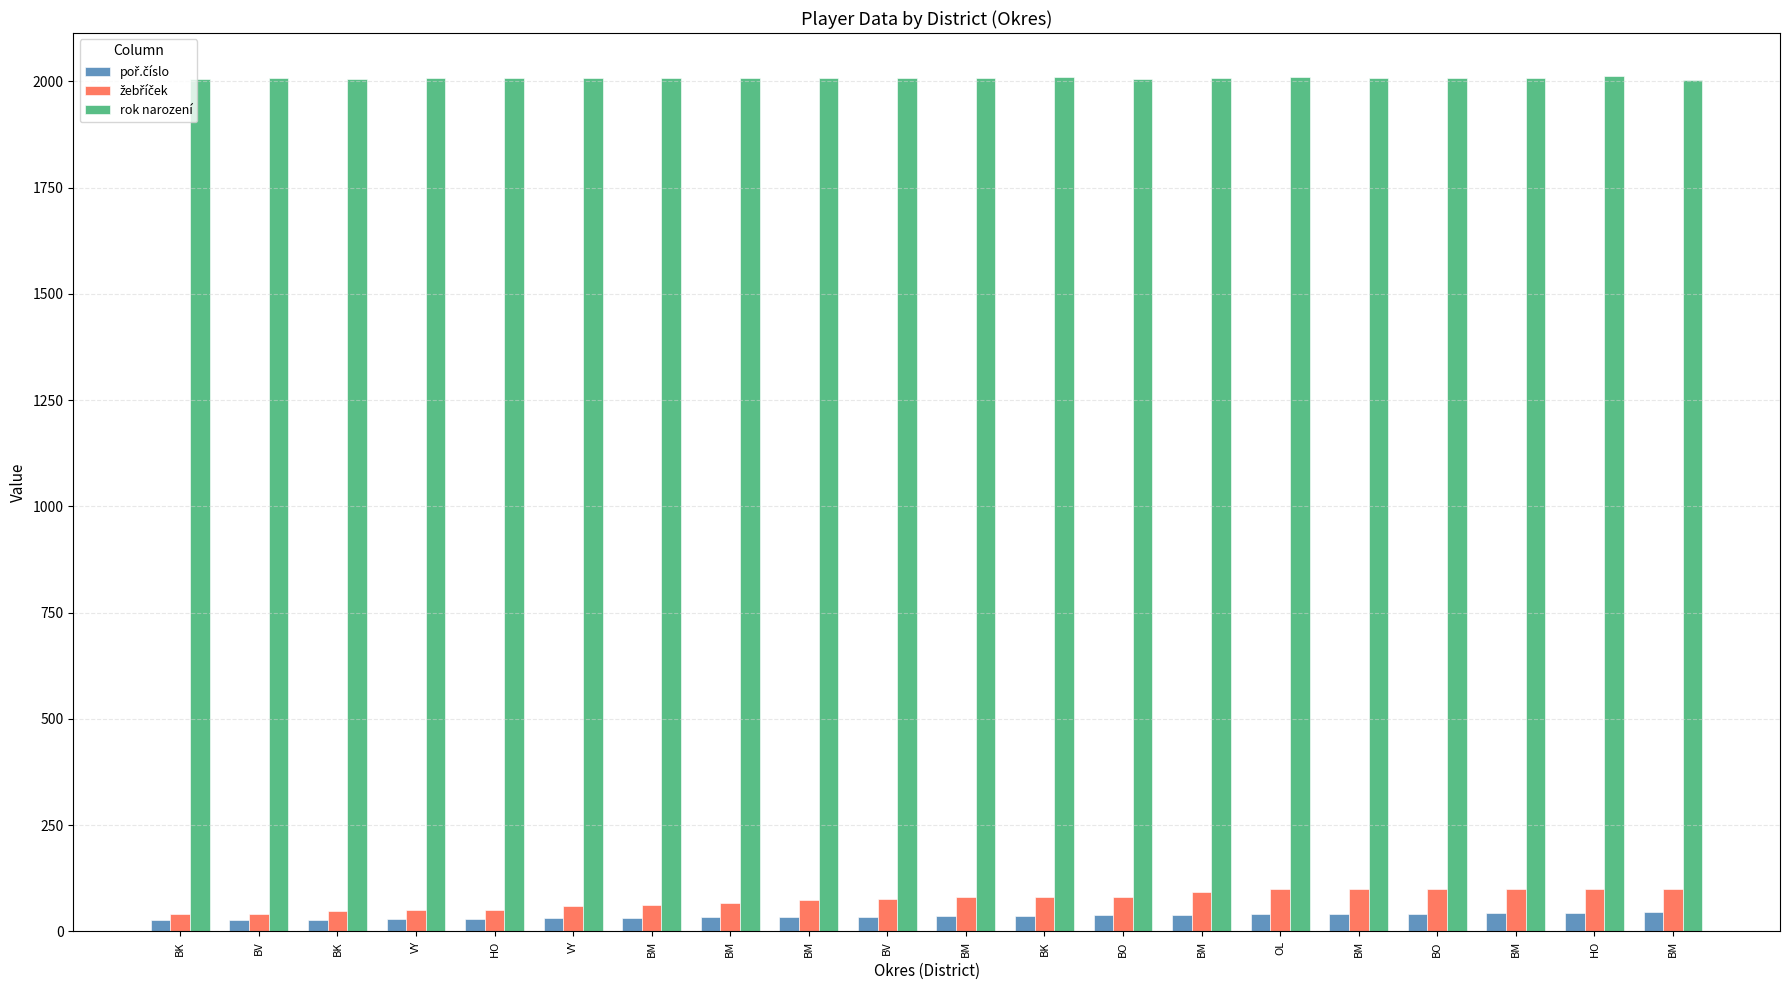

Which has a higher value, BM or BM?

BM